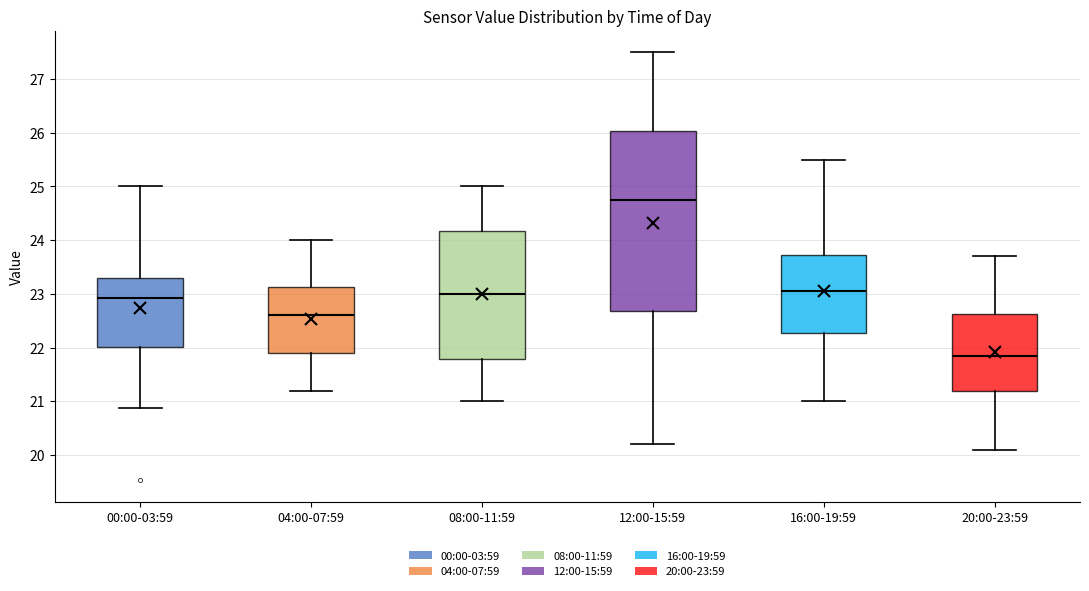

Which box's median line is the lowest?

20:00-23:59